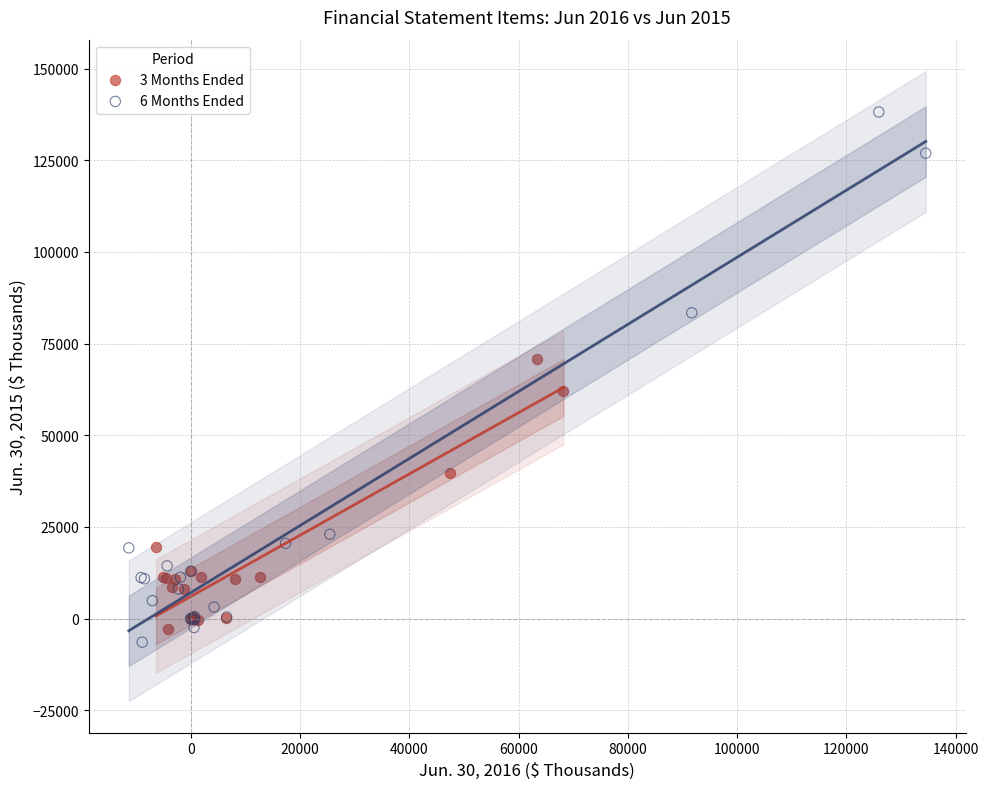

Which series contains the lowest Y value?

6 Months Ended